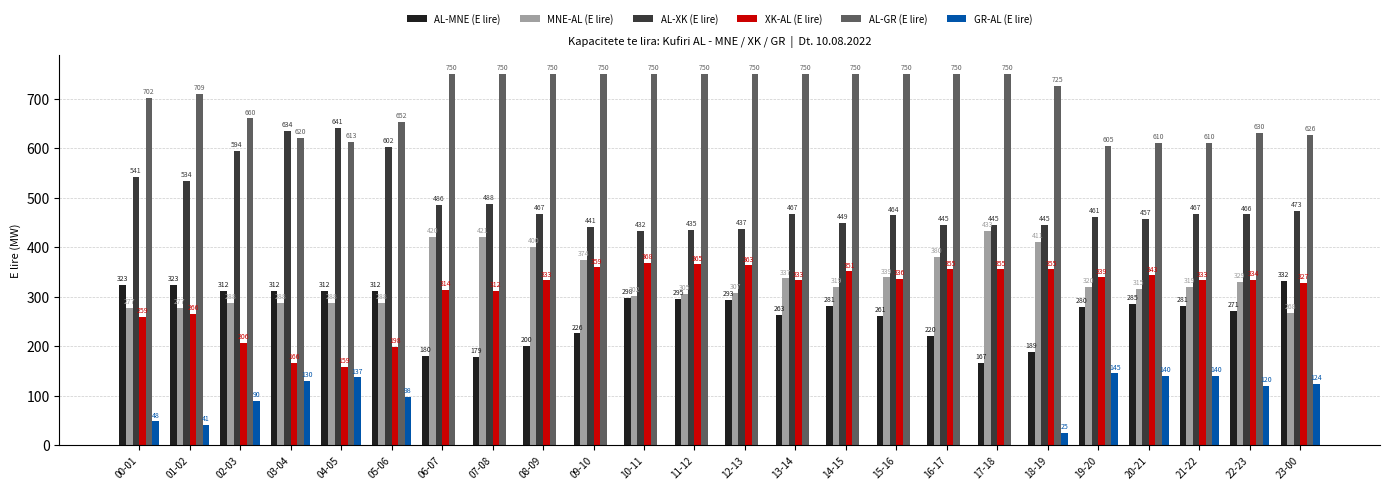

What is the greatest value displayed?

750